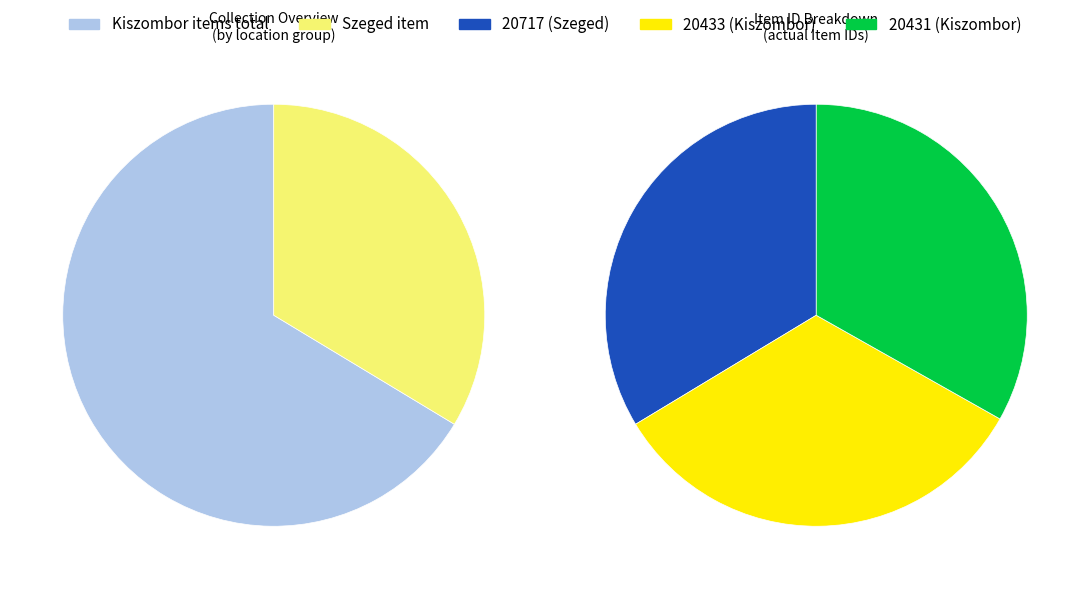

Does 20433 represent more than half of the total?

No